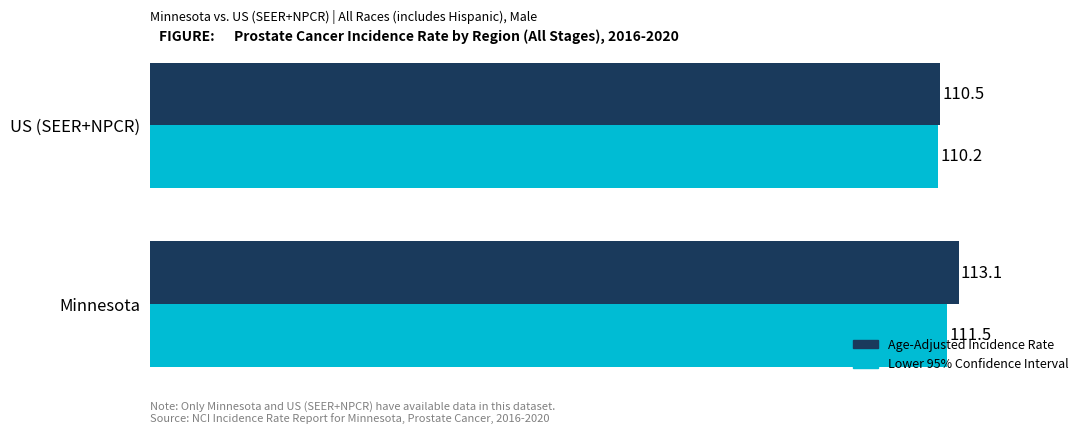

List the series in order of their peak value, lowest first.

Lower 95% Confidence Interval, Age-Adjusted Incidence Rate